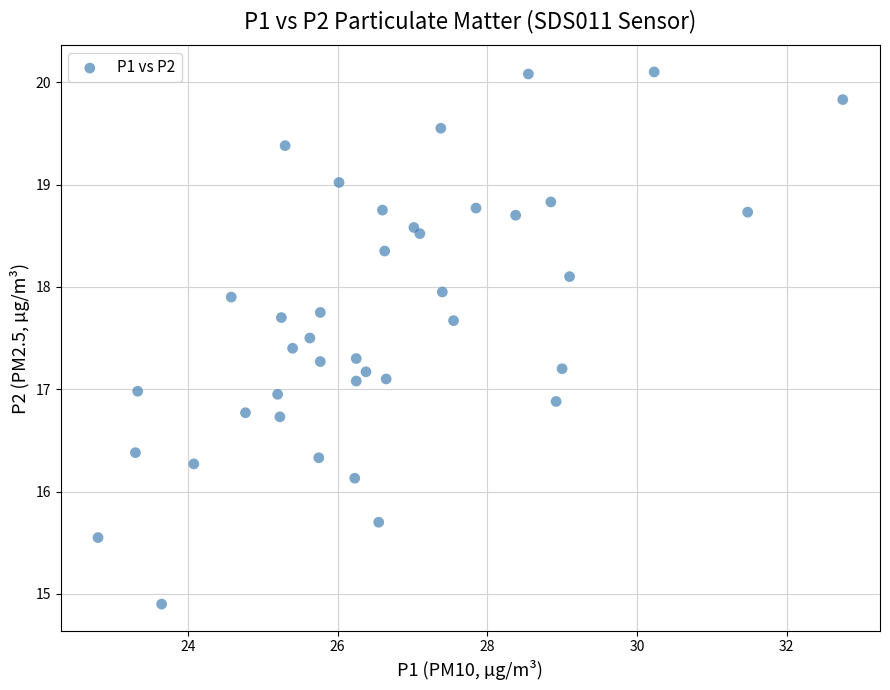

What is the range of X values (max minus min)?

9.9